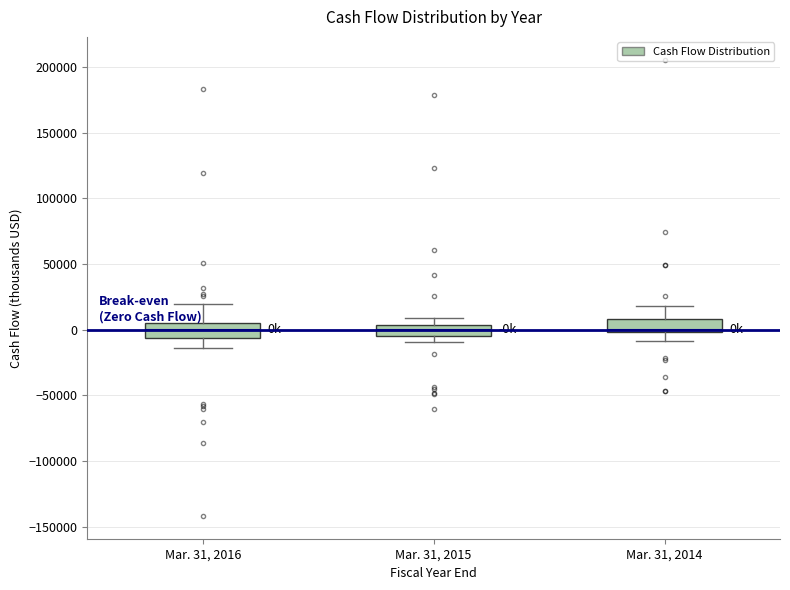

Reading left to right, transcribe this box plot: for each box, give where its median line is, the range the box spans, and where its two whiskers end, as read against the y-axis. The values are not printed on the chart, so give them approximately, as read against the axis.

Mar. 31, 2016: median 0, box -5000 to 5000, whiskers -15000 to 20000
Mar. 31, 2015: median 0, box -5000 to 5000, whiskers -10000 to 10000
Mar. 31, 2014: median 0 (just above the box's lower edge), box 0 to 10000, whiskers -10000 to 20000